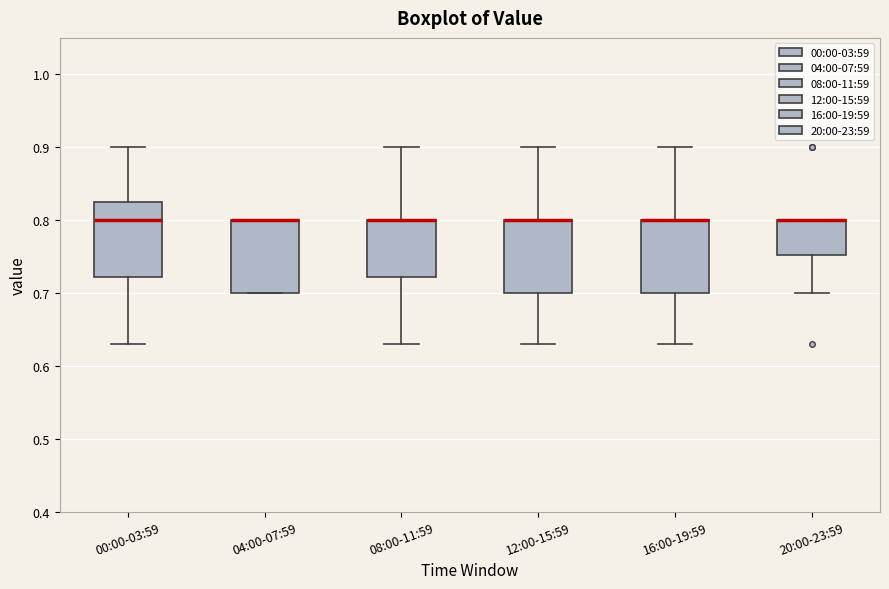

Where is the upper edge of the box for 20:00-23:59 on the y-axis? The values are not printed on the chart, so give them approximately, as read against the axis.

0.80